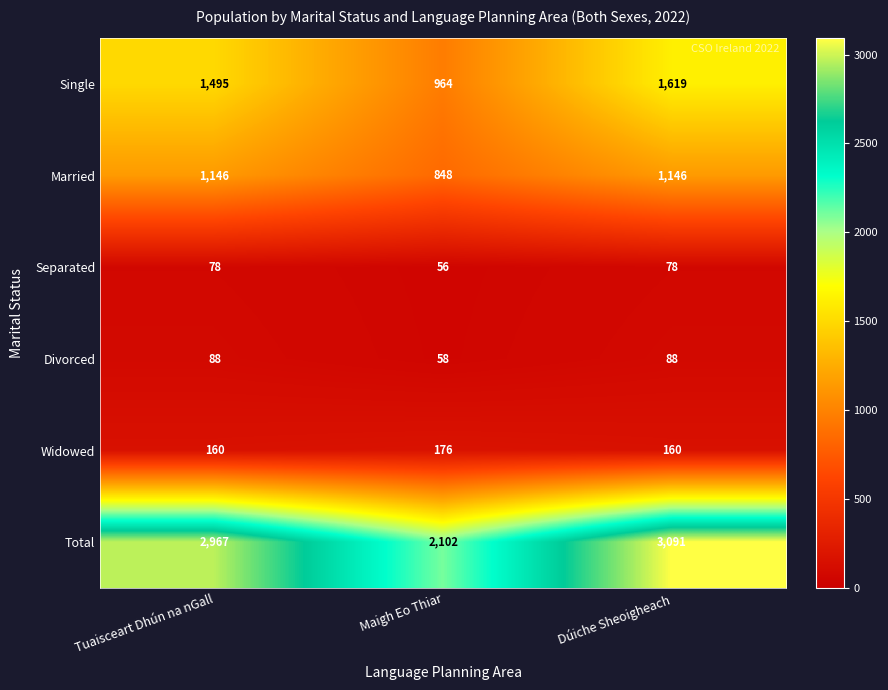

Which series has the widest spread of values?

Total